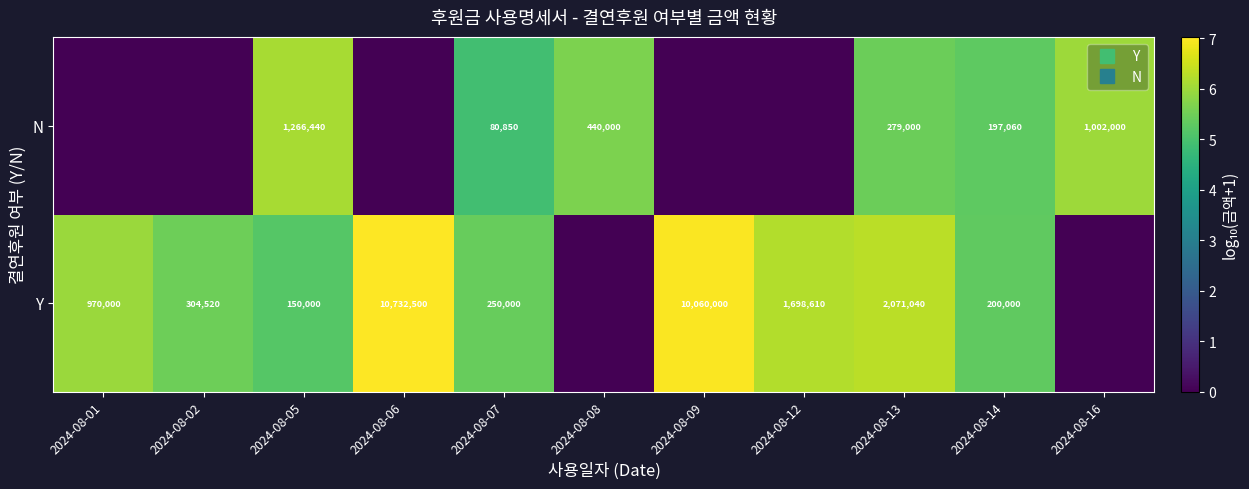

The value of Y at 2024-08-02 is 5.5. True or false?

True